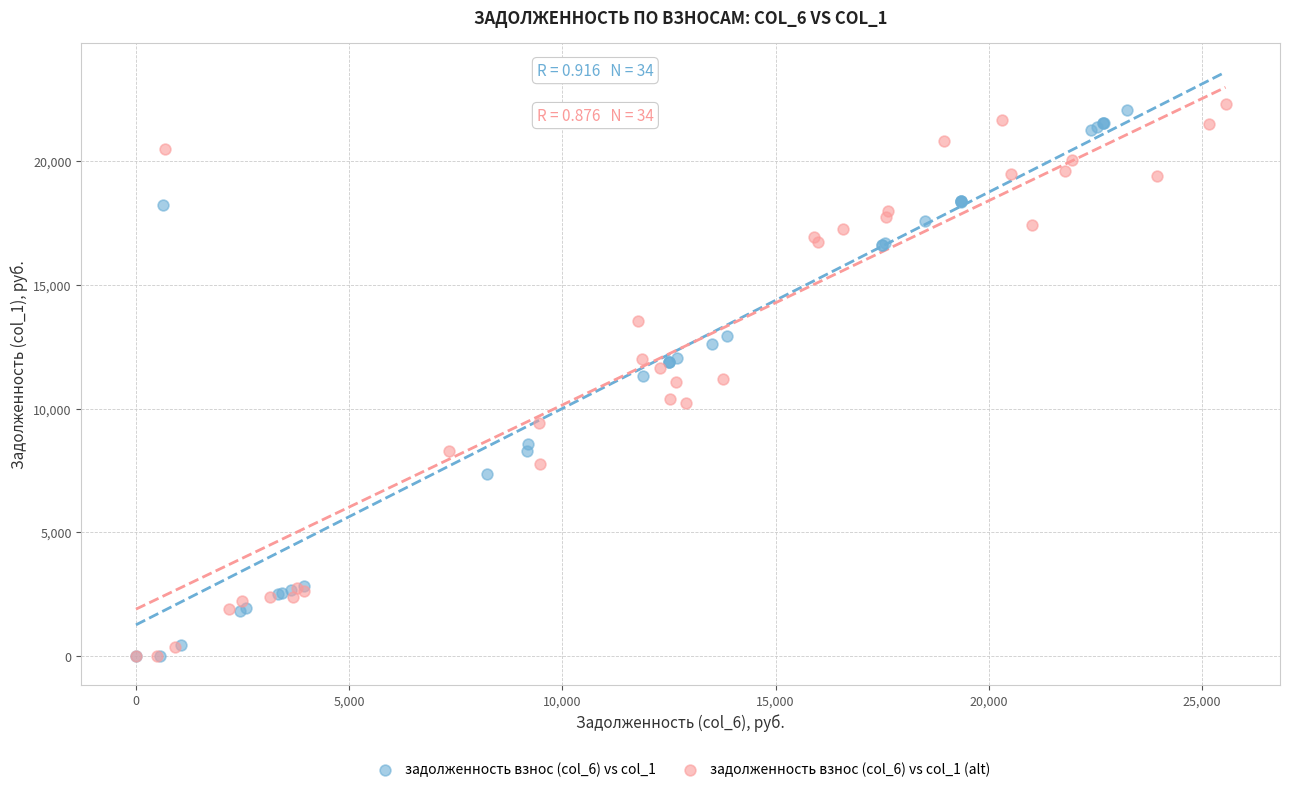

Which series reaches the maximum Y coordinate?

задолженность взнос (col_6) vs col_1 (alt)